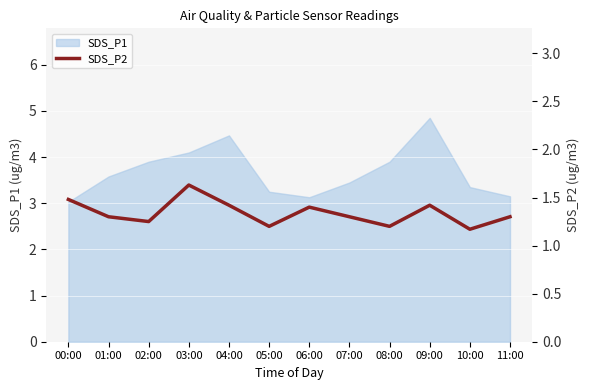

Reading right to left, list all the values displayed in this chart.

1.3	1.2	1.4	1.2	1.3	1.4	1.2	1.4	1.6	1.2	1.3	1.5